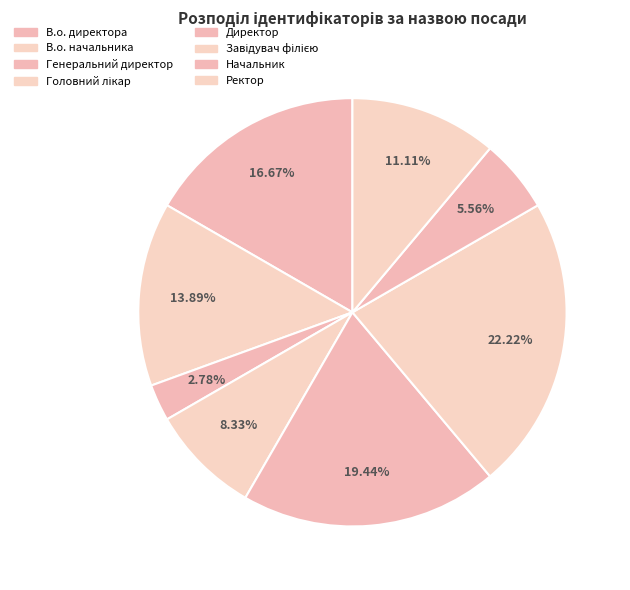

To the nearest percent, what portion does В.о. начальника represent?

14%